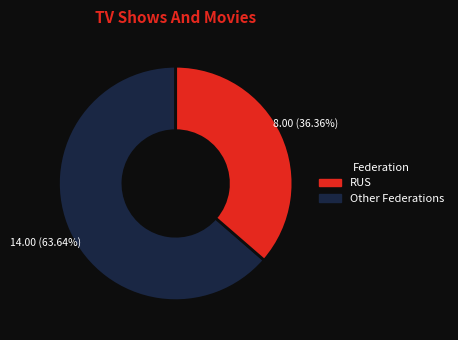

Does any single category account for the majority?

Yes